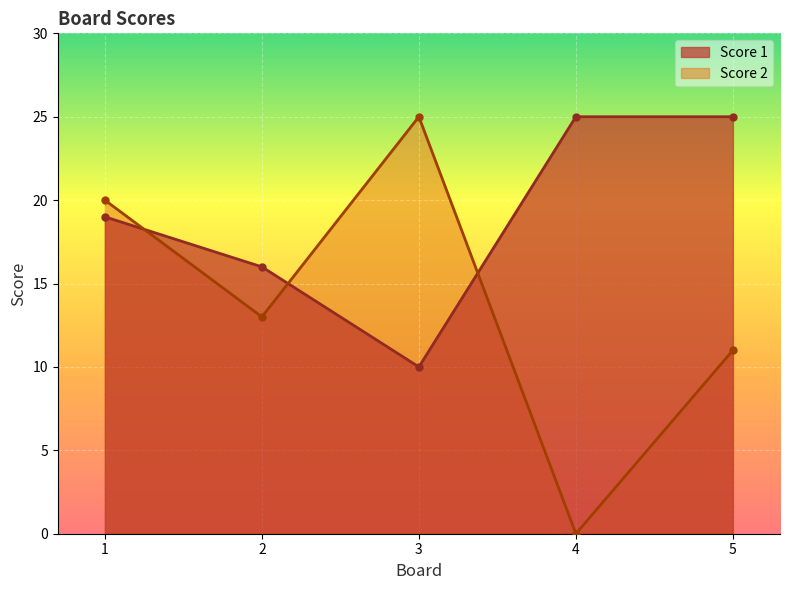

What is the difference between the Score 1 values at 3 and 1?

9